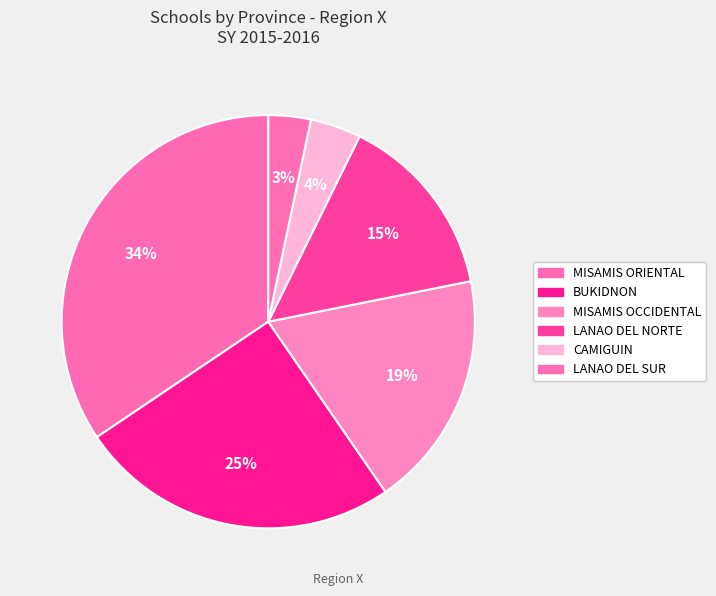

How many slices are in this pie chart?

6